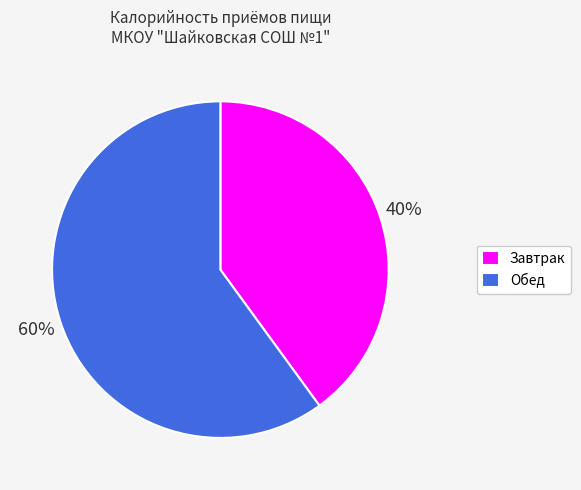

Does Обед represent more than half of the total?

Yes